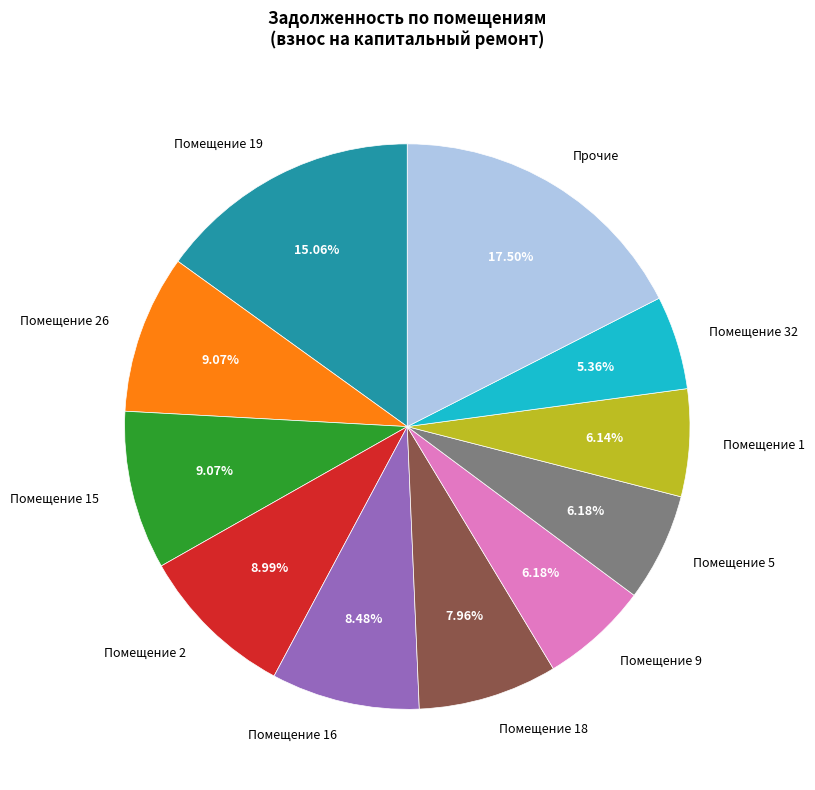

Which slice is the smallest?

Помещение 32